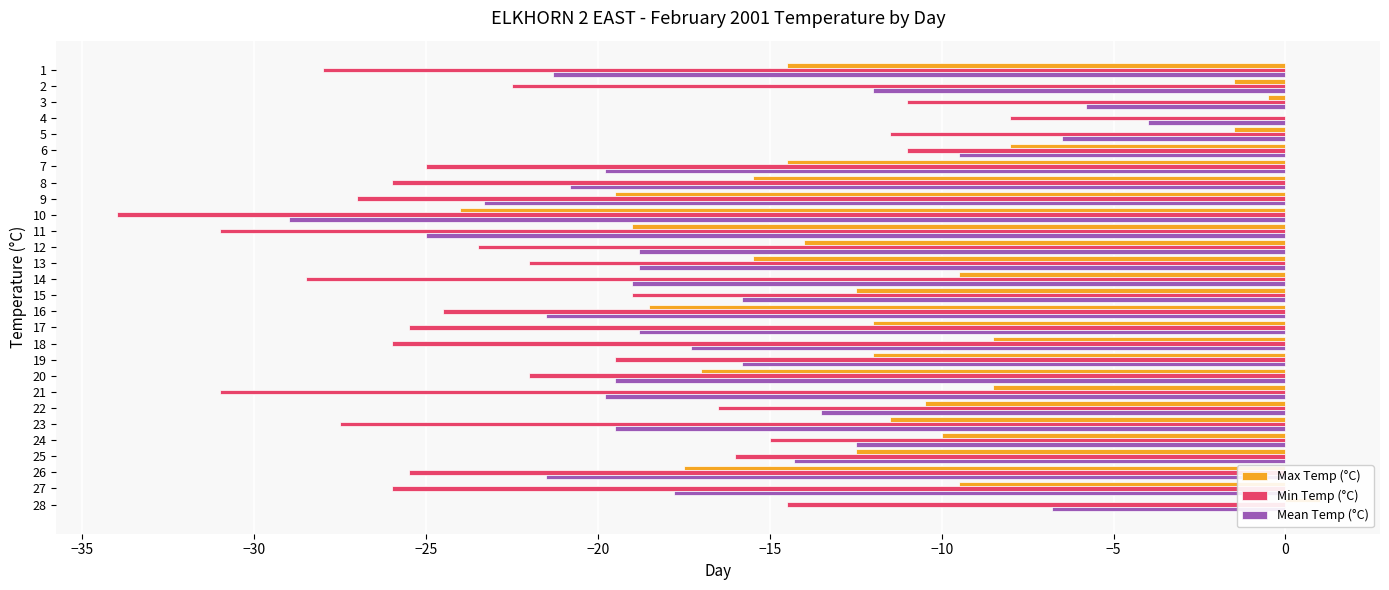

Reading right to left, extract all data points from this chart.

Max Temp (°C): 1.0	-9.5	-17.5	-12.5	-10.0	-11.5	-10.5	-8.5	-17.0	-12.0	-8.5	-12.0	-18.5	-12.5	-9.5	-15.5	-14.0	-19.0	-24.0	-19.5	-15.5	-14.5	-8.0	-1.5	0.0	-0.5	-1.5	-14.5
Min Temp (°C): -14.5	-26.0	-25.5	-16.0	-15.0	-27.5	-16.5	-31.0	-22.0	-19.5	-26.0	-25.5	-24.5	-19.0	-28.5	-22.0	-23.5	-31.0	-34.0	-27.0	-26.0	-25.0	-11.0	-11.5	-8.0	-11.0	-22.5	-28.0
Mean Temp (°C): -6.8	-17.8	-21.5	-14.3	-12.5	-19.5	-13.5	-19.8	-19.5	-15.8	-17.3	-18.8	-21.5	-15.8	-19.0	-18.8	-18.8	-25.0	-29.0	-23.3	-20.8	-19.8	-9.5	-6.5	-4.0	-5.8	-12.0	-21.3